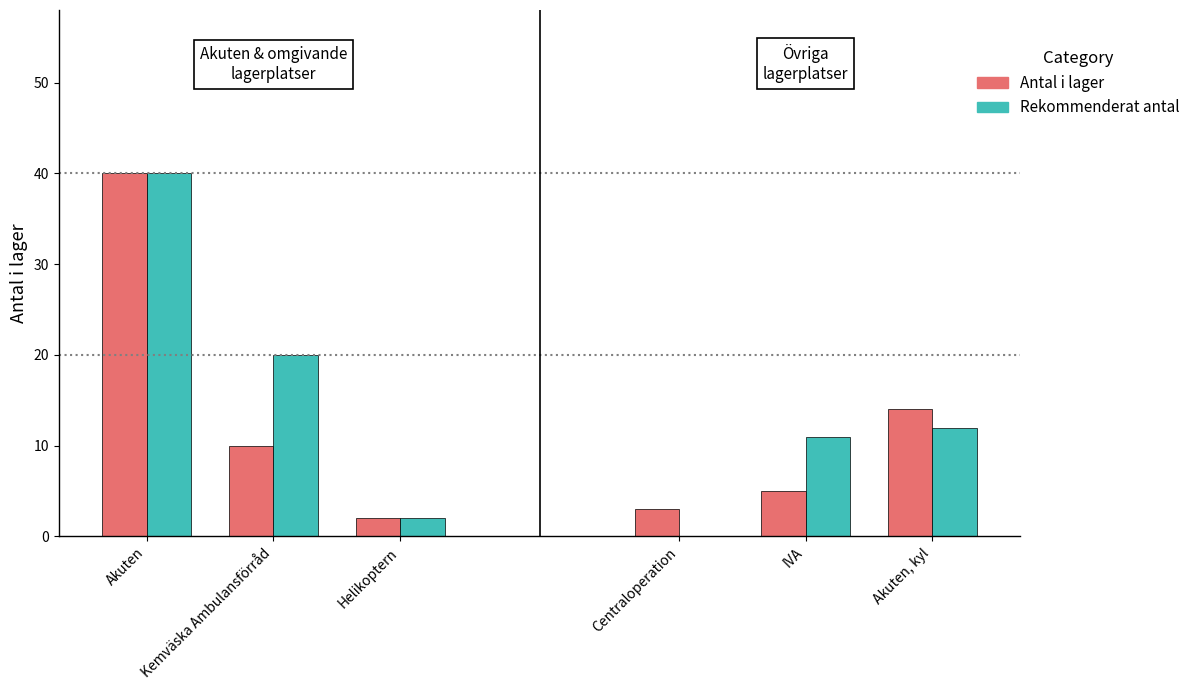

At which label is Rekommenderat antal closest to 21?

Kemväska Ambulansförråd